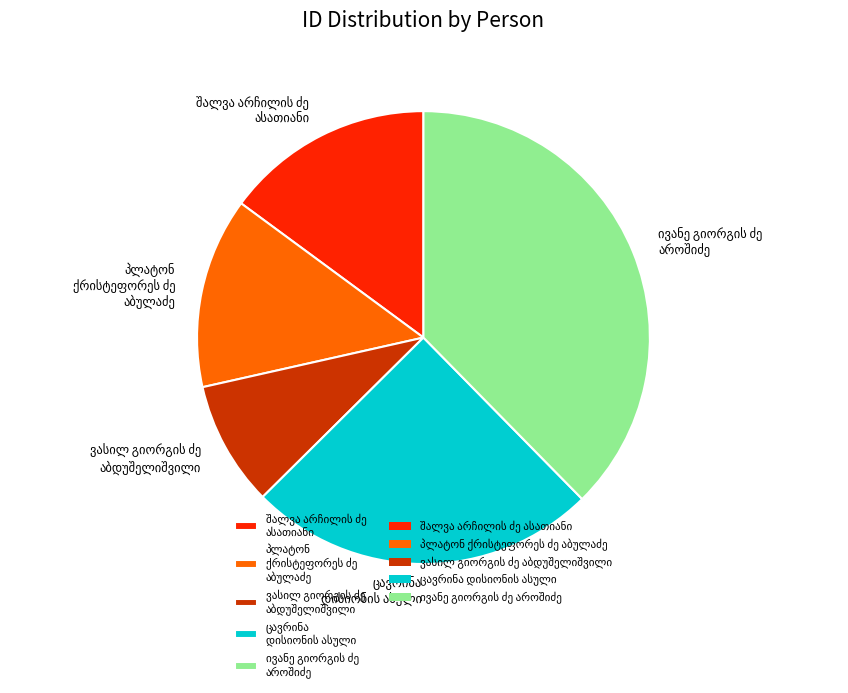

Does any single category account for the majority?

No